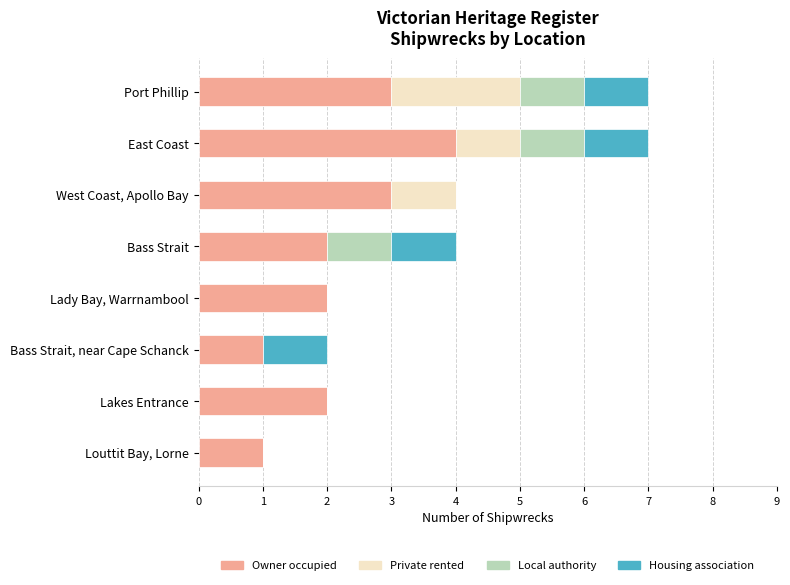

What is the highest value of the Owner occupied series?

4